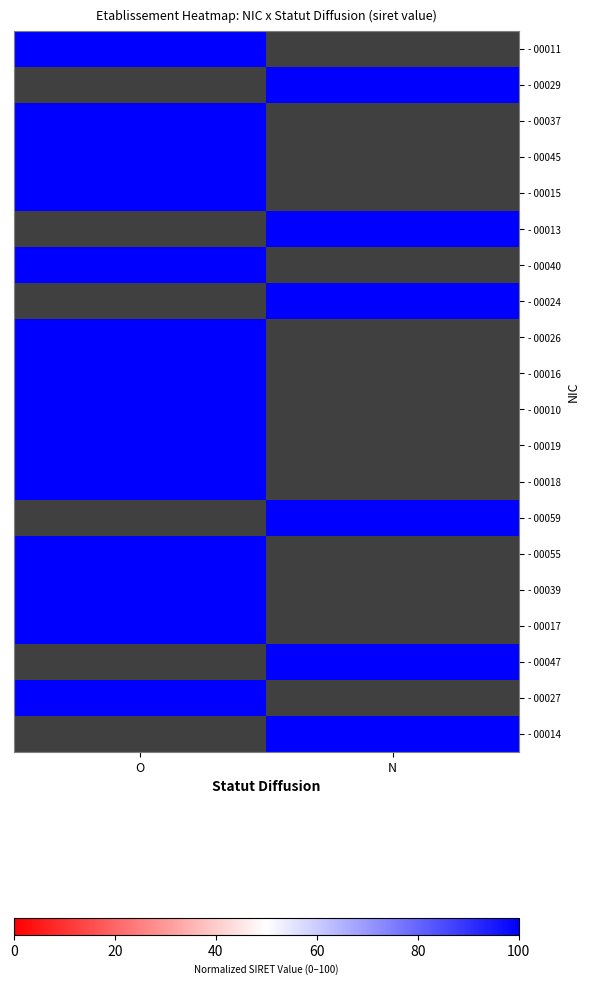

Which series has the largest total across all categories?

- 00011